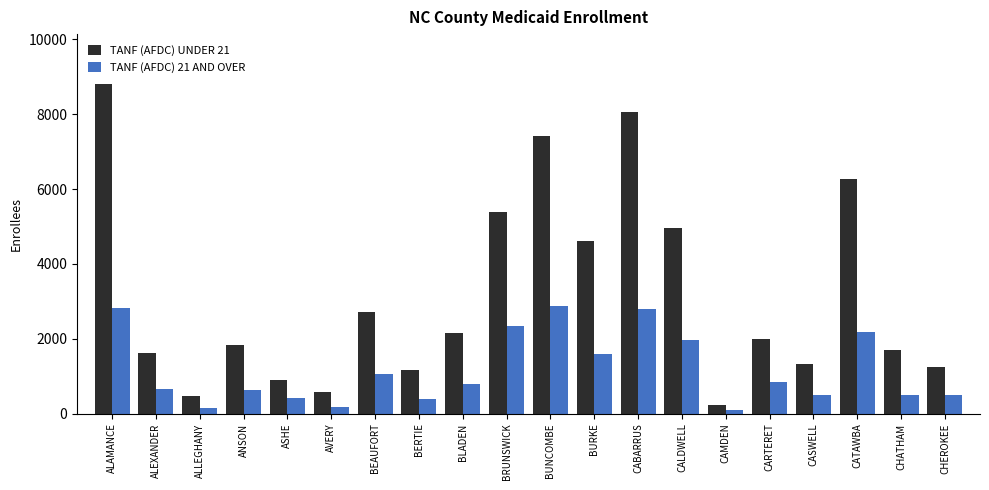

Which series has the widest spread of values?

TANF (AFDC) UNDER 21